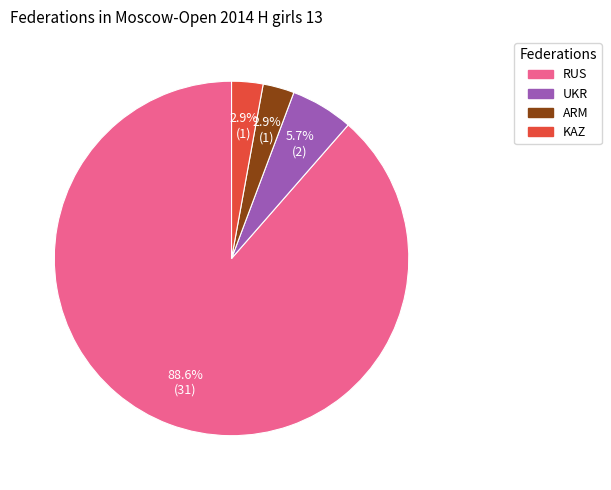

To the nearest percent, what percentage of the pie is UKR?

6%